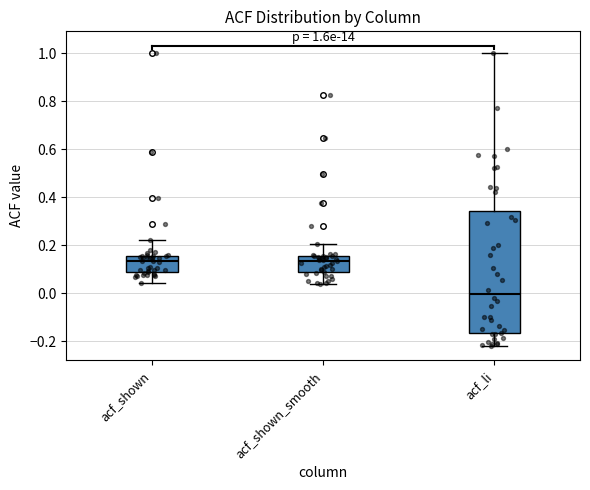

Comparing the boxes themselves (not the whiskers), which one is the tallest?

acf_li